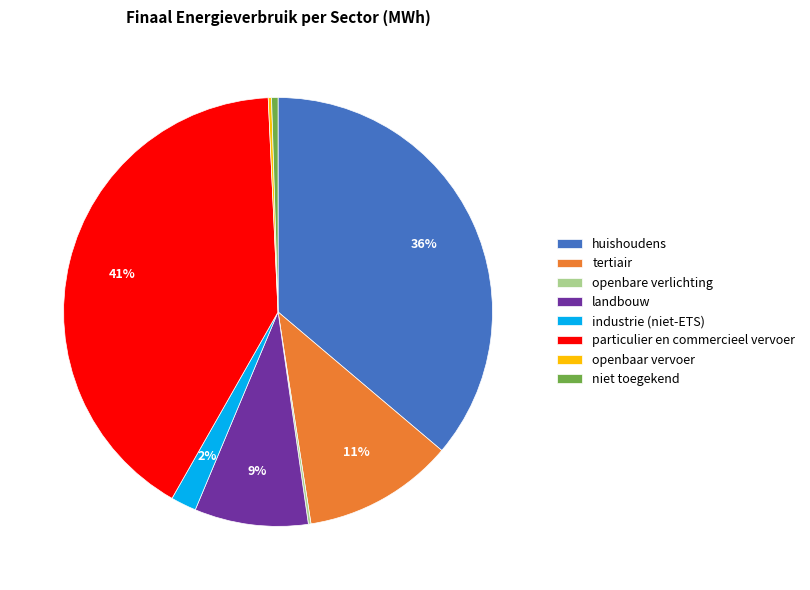

To the nearest percent, what is the average slice percentage?

12%